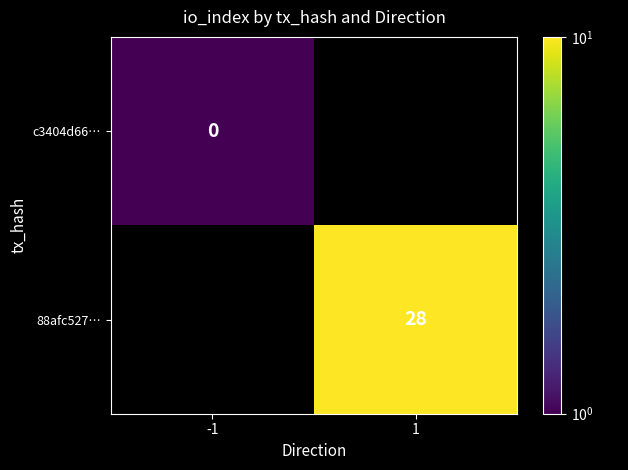

True or false: 88afc527… has a value of 15.3 at 1.

False